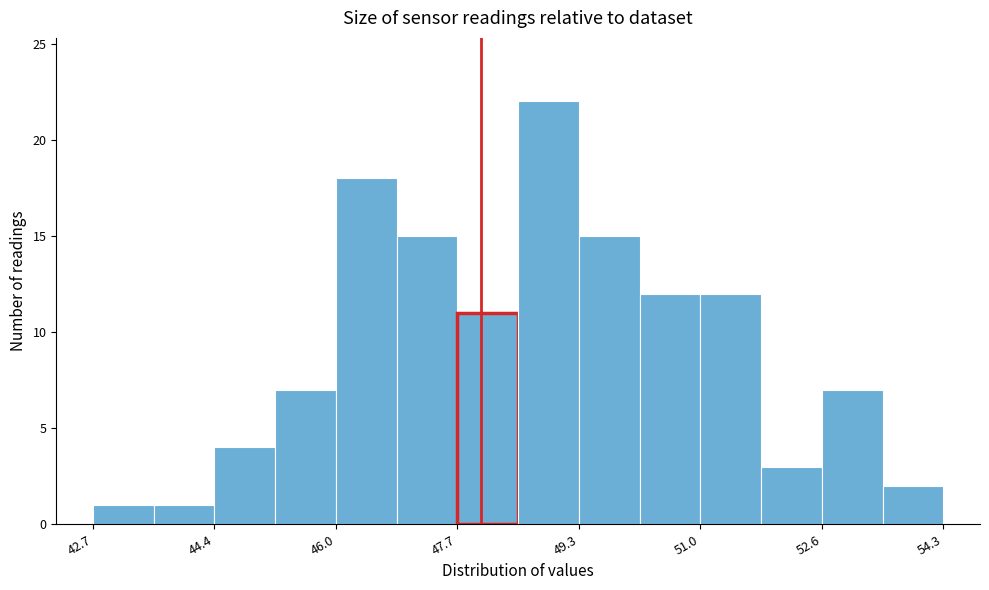

What is the height of the bar covering 52.6 to 53.4 on the x-axis? Neither the bar edges nor the heights are printed on the chart, so give them approximately, as read against the axes.

7